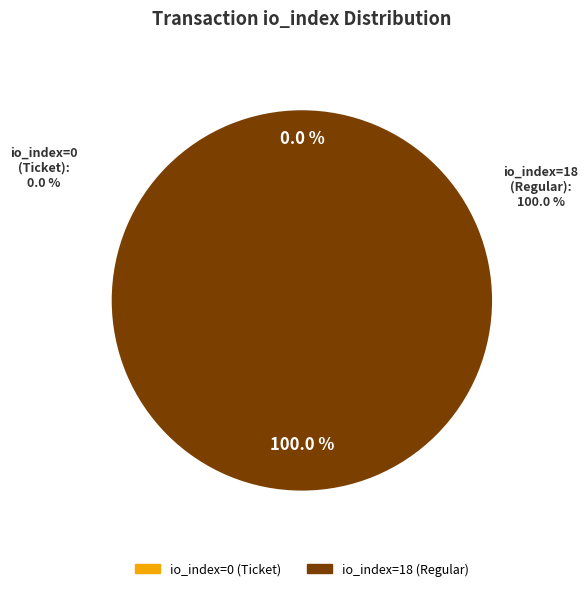

Which category accounts for the majority?

io_index=18 (Regular)